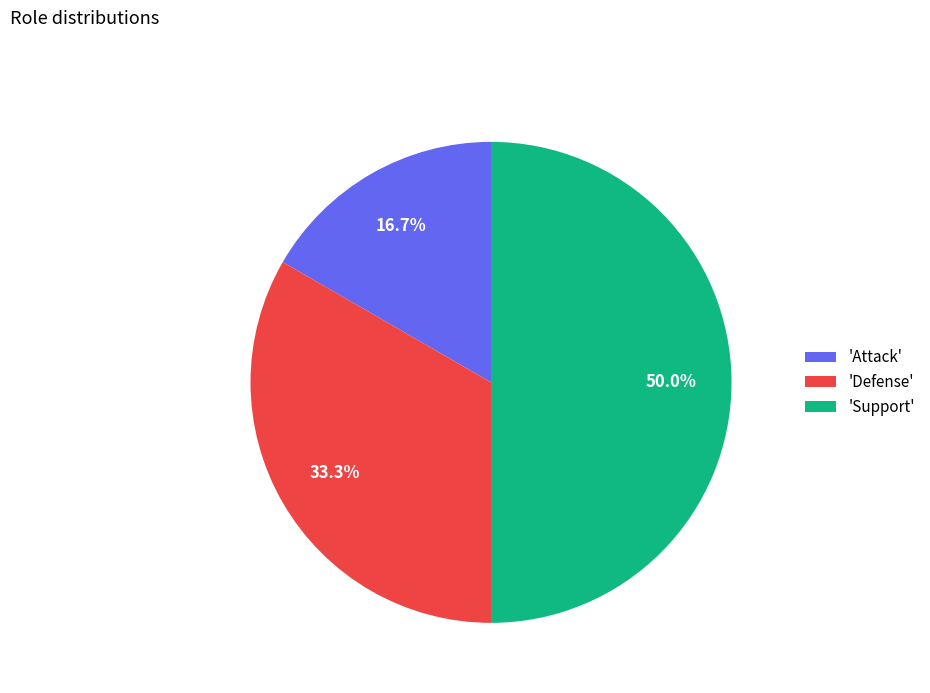

Count the number of slices in the pie.

3